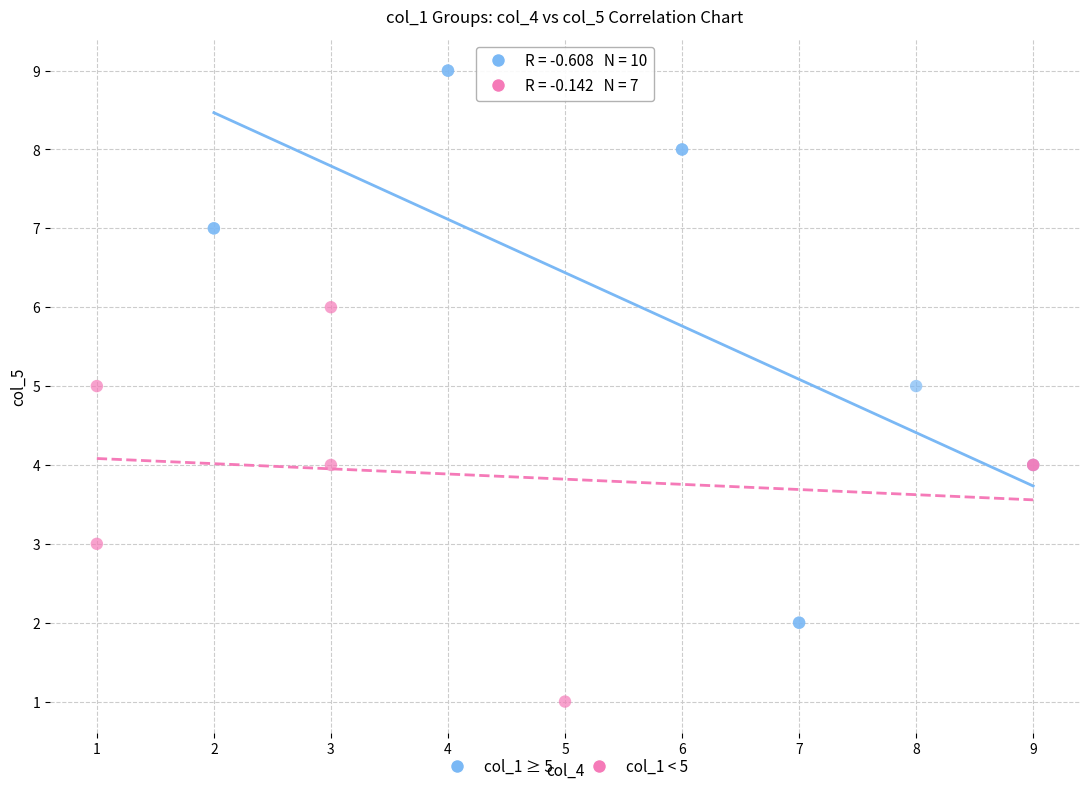

Which series contains the highest Y value?

col_1 ≥ 5